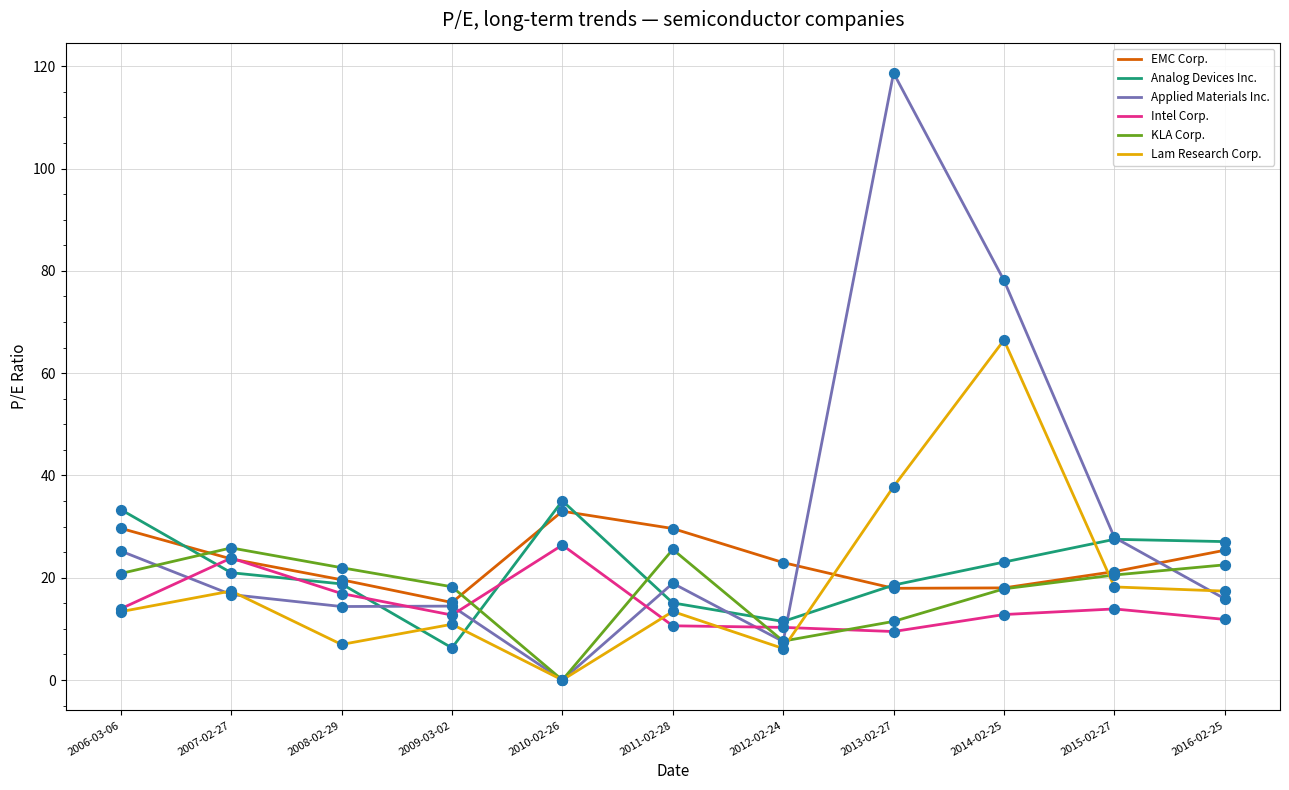

Between 2008-02-29 and 2014-02-25, which series saw the biggest shift?

Applied Materials Inc.